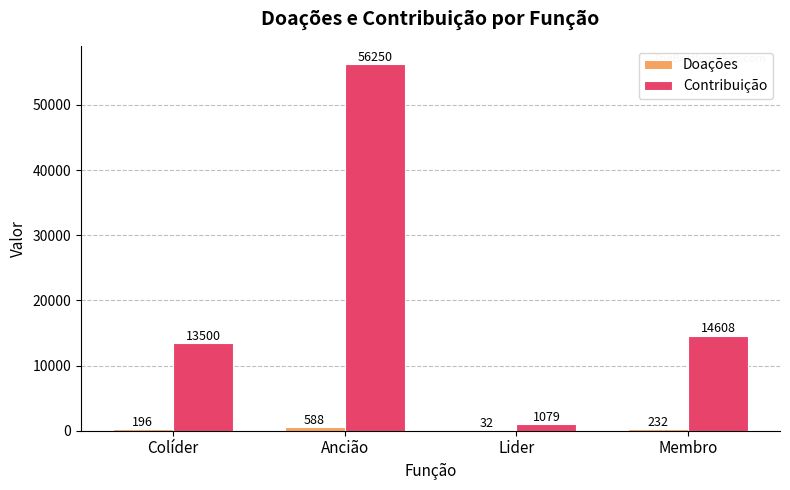

True or false: Contribuição has a value of 56250 at Ancião.

True